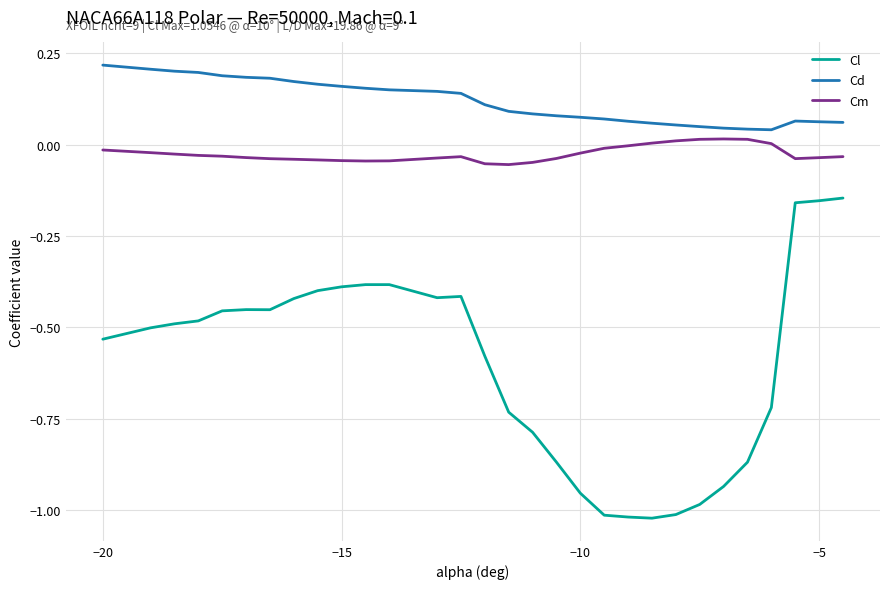

Which series has the largest range (max minus min)?

Cl